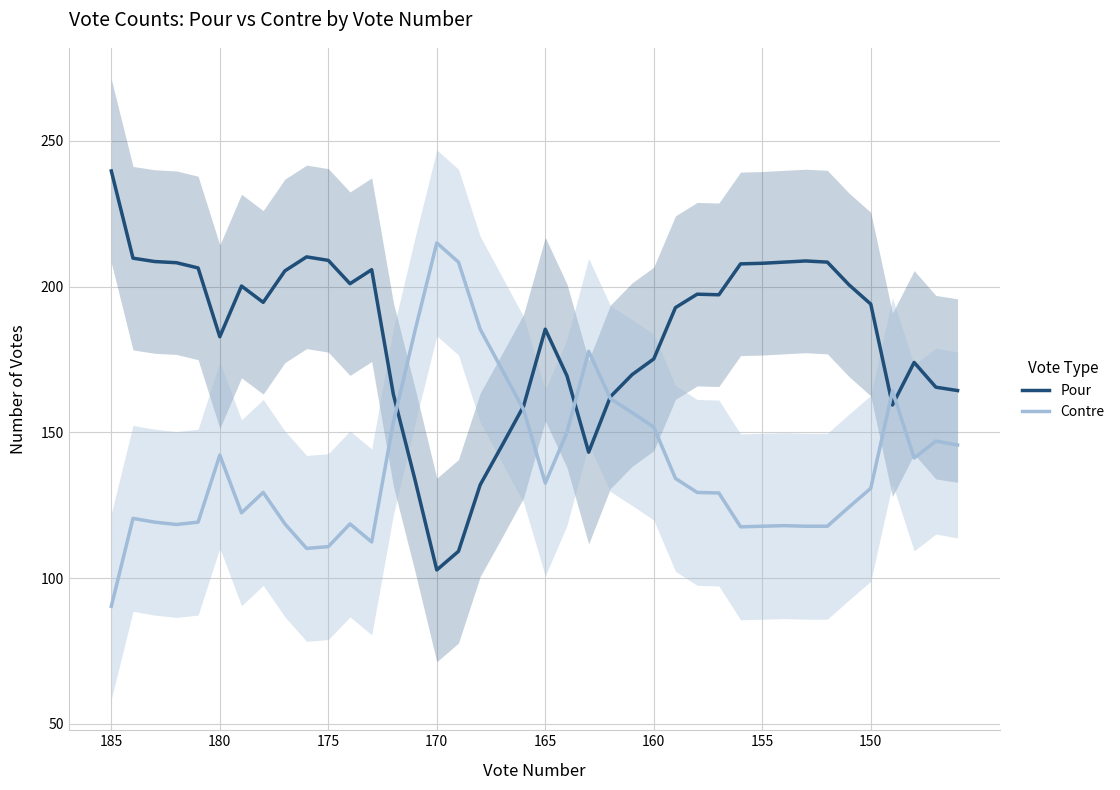

At which label does Contre reach its peak?

170